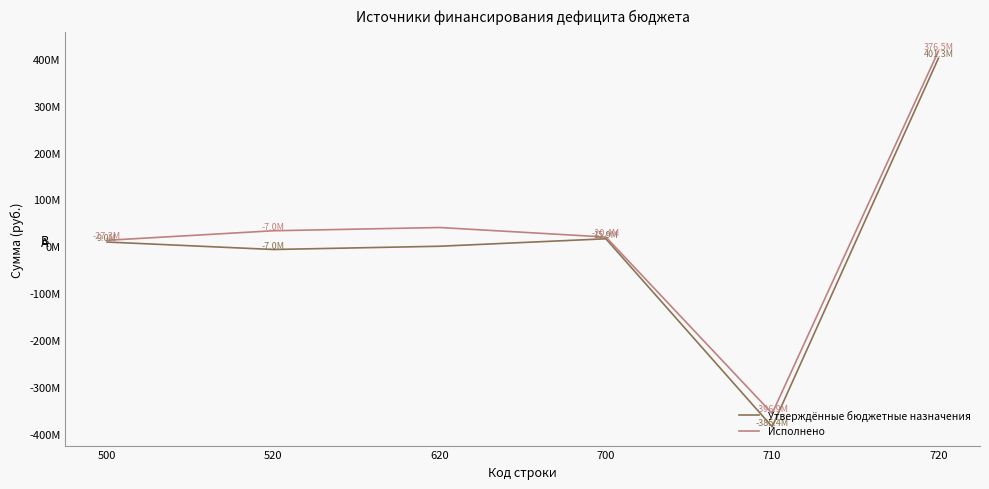

True or false: Утверждённые бюджетные назначения has a value of 8994852.4 at 500.

True